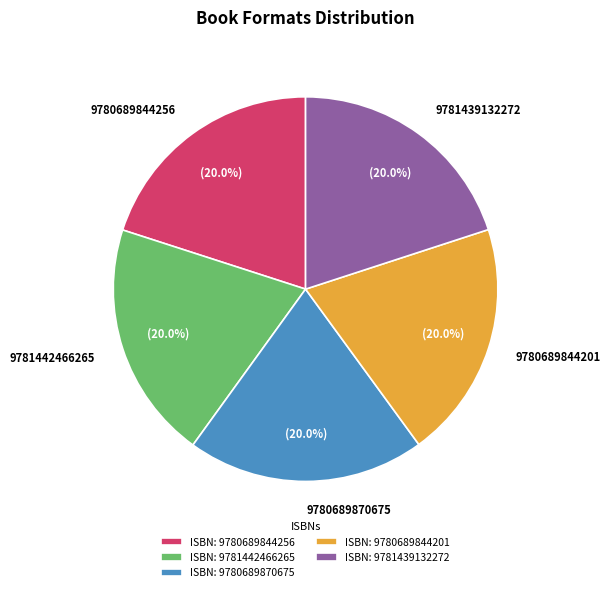

To the nearest percent, what portion does 9780689844201 represent?

20%